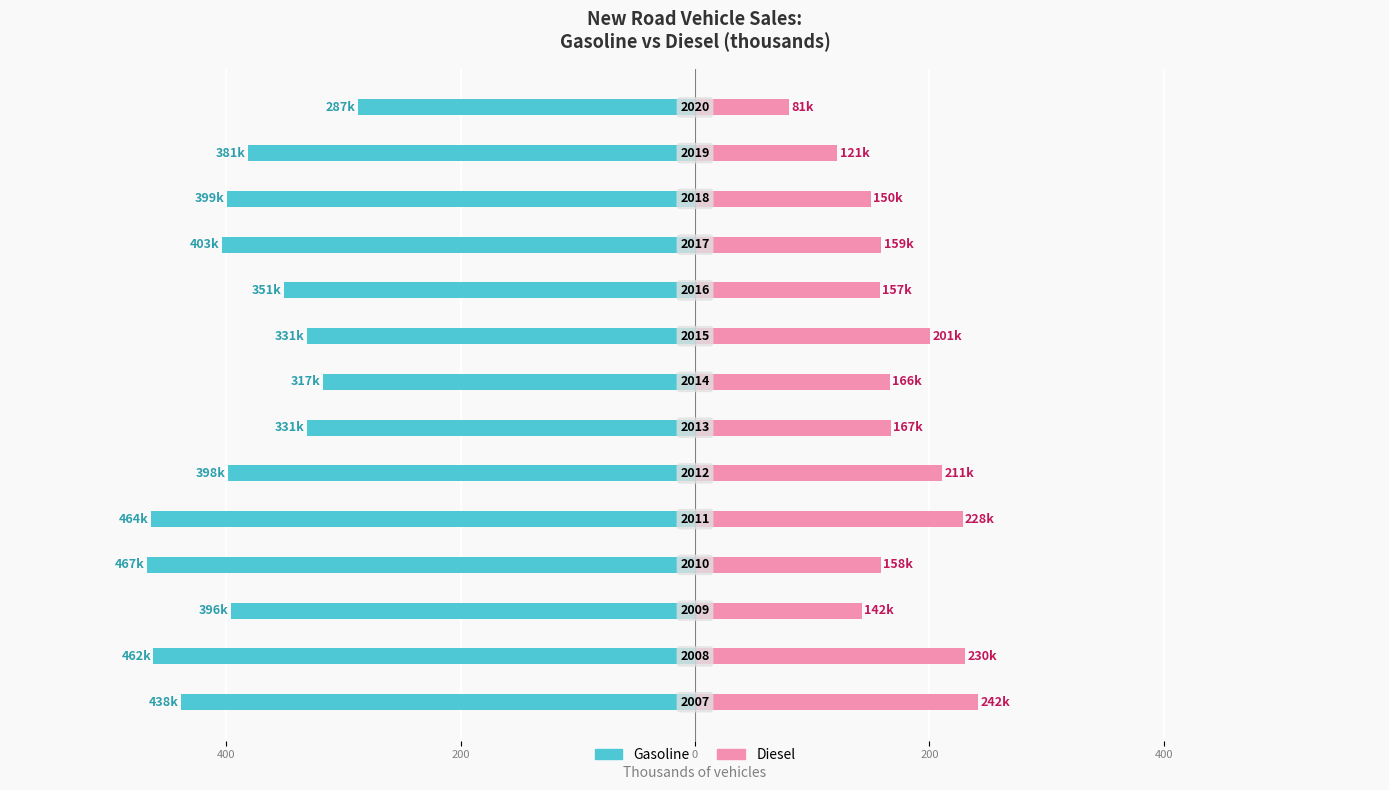

How many groups of bars are there?

14